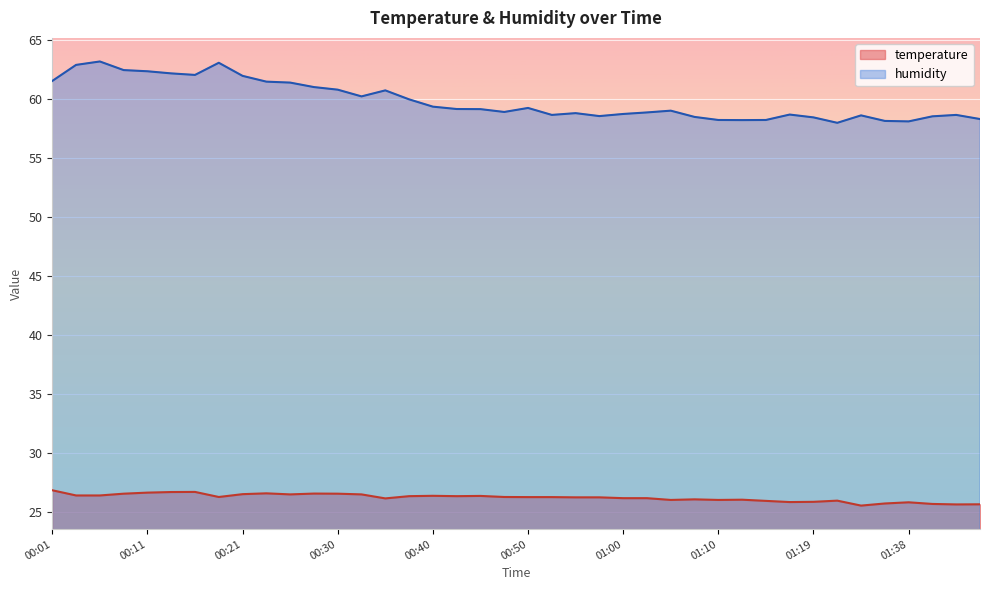

Reading left to right, extract all data points from this chart.

temperature: 00:01=26.8	00:04=26.4	00:06=26.4	00:08=26.5	00:11=26.6	00:13=26.7	00:16=26.7	00:18=26.2	00:21=26.5	00:23=26.6	00:26=26.5	00:28=26.5	00:30=26.5	00:33=26.5	00:35=26.1	00:38=26.3	00:40=26.4	00:43=26.3	00:45=26.3	00:47=26.2	00:50=26.2	00:52=26.2	00:55=26.2	00:57=26.2	01:00=26.1	01:02=26.1	01:05=26.0	01:07=26.1	01:10=26.0	01:12=26.0	01:14=25.9	01:17=25.8	01:19=25.8	01:23=25.9	01:33=25.5	01:36=25.7	01:38=25.8	01:41=25.7	01:43=25.6	01:46=25.6
humidity: 00:01=61.5	00:04=62.9	00:06=63.2	00:08=62.4	00:11=62.3	00:13=62.2	00:16=62.0	00:18=63.1	00:21=62.0	00:23=61.5	00:26=61.4	00:28=61.0	00:30=60.8	00:33=60.2	00:35=60.7	00:38=60.0	00:40=59.3	00:43=59.1	00:45=59.1	00:47=58.9	00:50=59.2	00:52=58.6	00:55=58.8	00:57=58.5	01:00=58.7	01:02=58.9	01:05=59.0	01:07=58.5	01:10=58.2	01:12=58.2	01:14=58.2	01:17=58.7	01:19=58.4	01:23=58.0	01:33=58.6	01:36=58.1	01:38=58.1	01:41=58.5	01:43=58.6	01:46=58.3